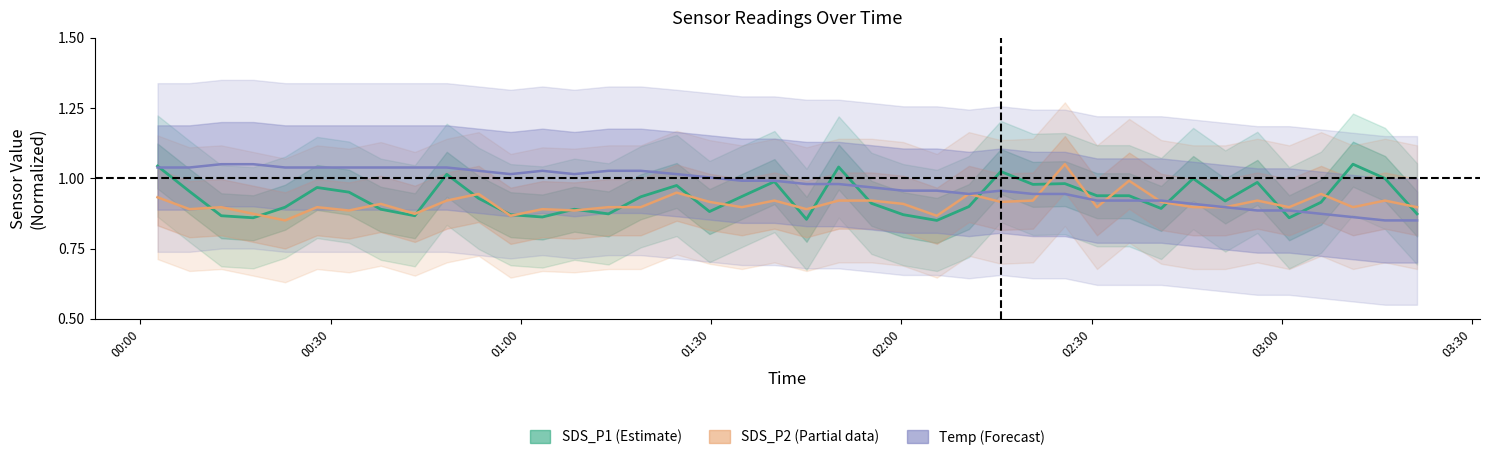

Which series has the largest total across all categories?

Temp (Forecast)